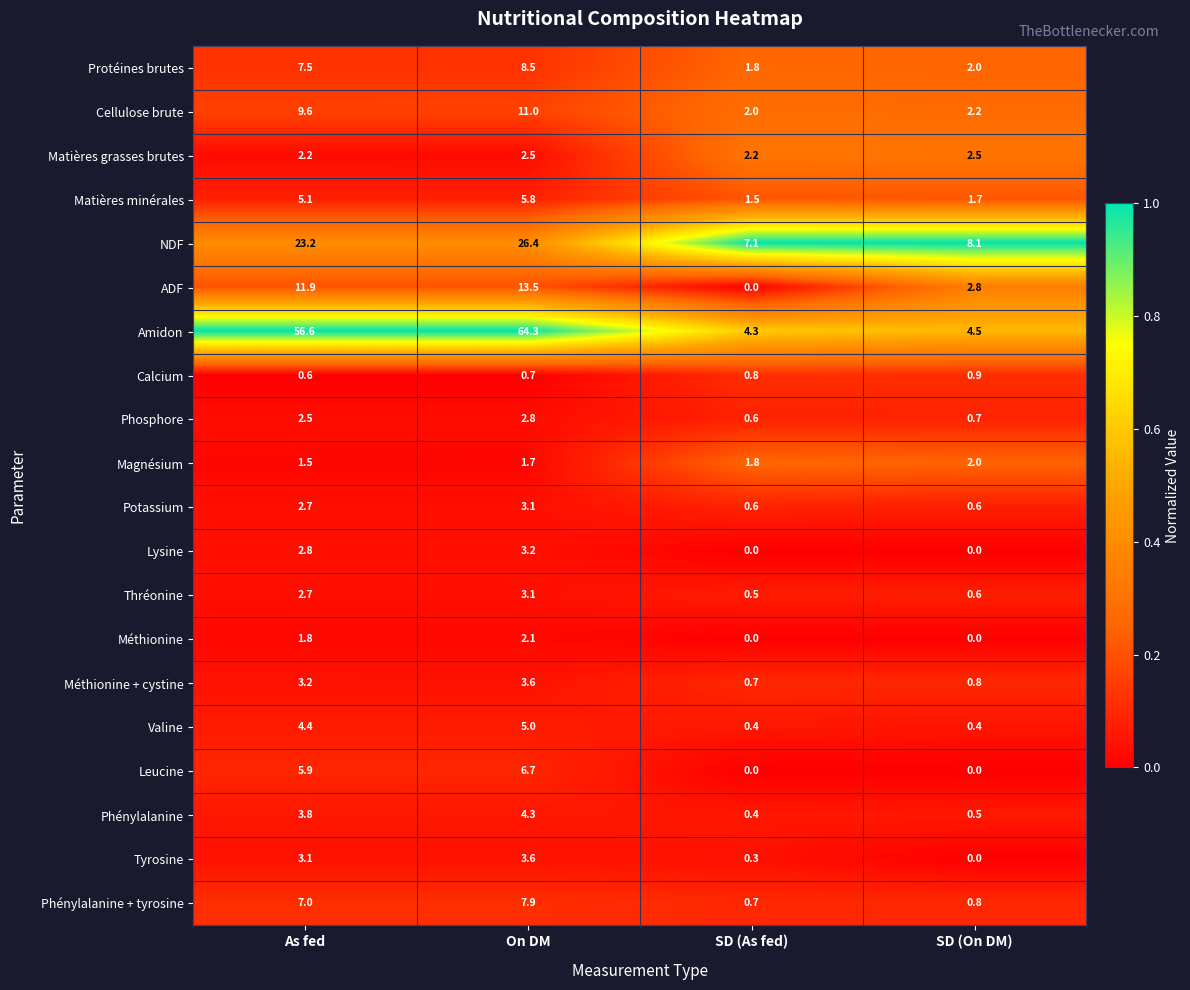

What is the difference between the maximum and second lowest values in the Phosphore series?

2.1